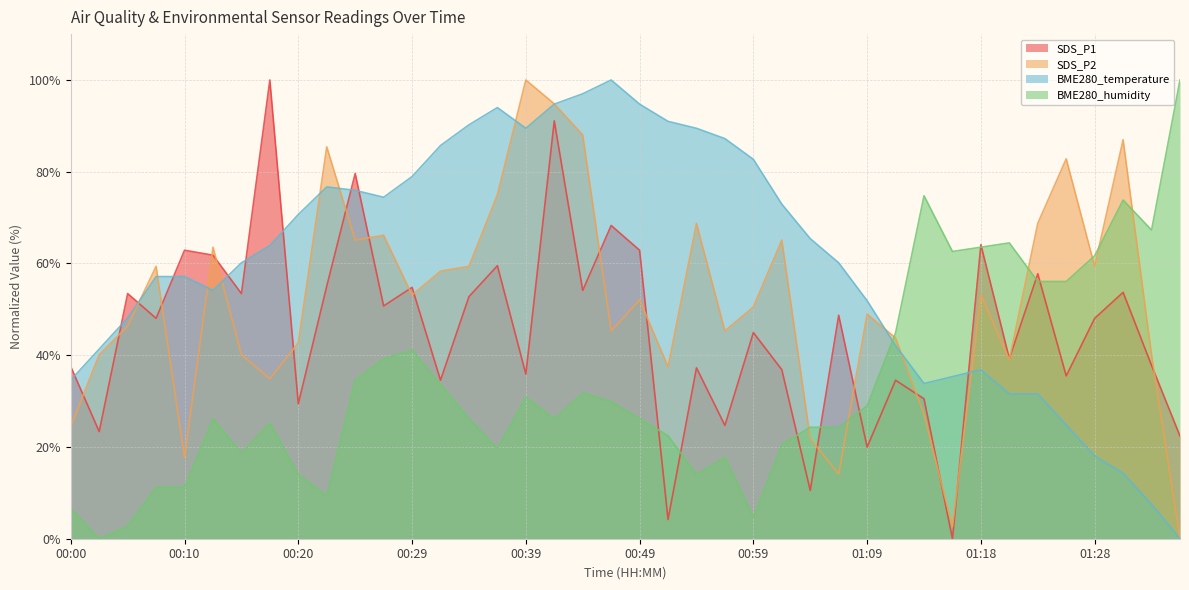

Reading right to left, extract all data points from this chart.

SDS_P1: 01:36=22.4	01:33=37.8	01:31=53.7	01:28=48.0	01:26=35.5	01:23=57.8	01:21=39.3	01:18=64.1	01:16=0.0	01:13=30.5	01:11=34.5	01:09=20.0	01:06=48.7	01:04=10.5	01:01=36.8	00:59=44.9	00:56=24.7	00:54=37.2	00:51=4.2	00:49=62.9	00:46=68.3	00:44=54.1	00:42=91.1	00:39=35.9	00:37=59.5	00:34=52.8	00:32=34.5	00:29=54.8	00:27=50.7	00:24=79.6	00:22=55.1	00:20=29.4	00:17=100.0	00:15=53.4	00:12=61.8	00:10=62.9	00:07=48.0	00:05=53.4	00:02=23.3	00:00=37.5
SDS_P2: 01:36=0.0	01:33=40.1	01:31=87.0	01:28=59.4	01:26=82.8	01:23=68.7	01:21=39.1	01:18=53.1	01:16=2.6	01:13=27.1	01:11=43.7	01:09=49.0	01:06=14.1	01:04=21.9	01:01=65.1	00:59=50.5	00:56=45.3	00:54=68.7	00:51=37.5	00:49=52.1	00:46=45.3	00:44=88.0	00:42=94.8	00:39=100.0	00:37=75.0	00:34=59.4	00:32=58.3	00:29=53.1	00:27=66.1	00:24=65.1	00:22=85.4	00:20=42.7	00:17=34.9	00:15=40.1	00:12=63.5	00:10=17.7	00:07=59.4	00:05=46.4	00:02=40.1	00:00=24.5
BME280_temperature: 01:36=0.0	01:33=7.5	01:31=14.3	01:28=18.0	01:26=24.8	01:23=31.6	01:21=31.6	01:18=36.8	01:16=35.3	01:13=33.8	01:11=42.1	01:09=51.9	01:06=60.2	01:04=65.4	01:01=72.9	00:59=82.7	00:56=87.2	00:54=89.5	00:51=91.0	00:49=94.7	00:46=100.0	00:44=97.0	00:42=94.7	00:39=89.5	00:37=94.0	00:34=90.2	00:32=85.7	00:29=78.9	00:27=74.4	00:24=75.9	00:22=76.7	00:20=70.7	00:17=63.9	00:15=60.2	00:12=54.1	00:10=57.1	00:07=57.1	00:05=48.1	00:02=41.4	00:00=34.6
BME280_humidity: 01:36=100.0	01:33=67.3	01:31=73.8	01:28=61.7	01:26=56.1	01:23=56.1	01:21=64.5	01:18=63.6	01:16=62.6	01:13=74.8	01:11=44.9	01:09=29.0	01:06=24.3	01:04=24.3	01:01=20.6	00:59=4.7	00:56=17.8	00:54=14.0	00:51=22.4	00:49=26.2	00:46=29.9	00:44=31.8	00:42=26.2	00:39=30.8	00:37=19.6	00:34=26.2	00:32=33.6	00:29=41.1	00:27=39.3	00:24=34.6	00:22=9.3	00:20=14.0	00:17=25.2	00:15=18.7	00:12=26.2	00:10=11.2	00:07=11.2	00:05=2.8	00:02=0.0	00:00=6.5